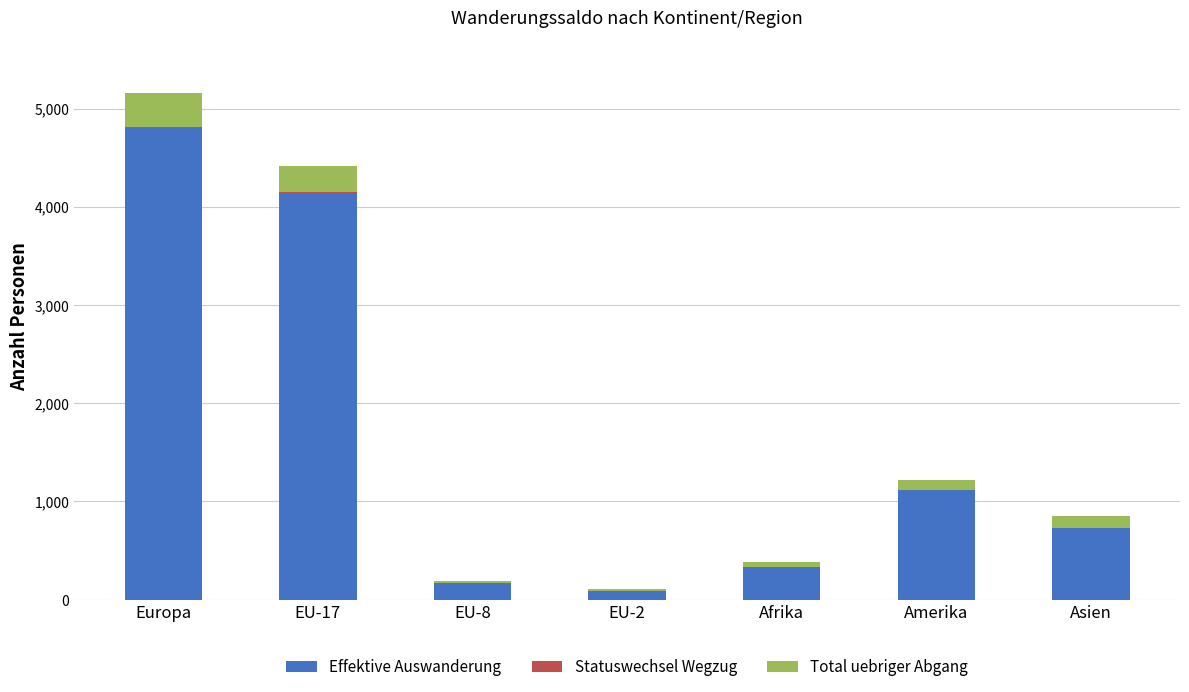

True or false: Effektive Auswanderung has a value of 7431 at Europa.

False